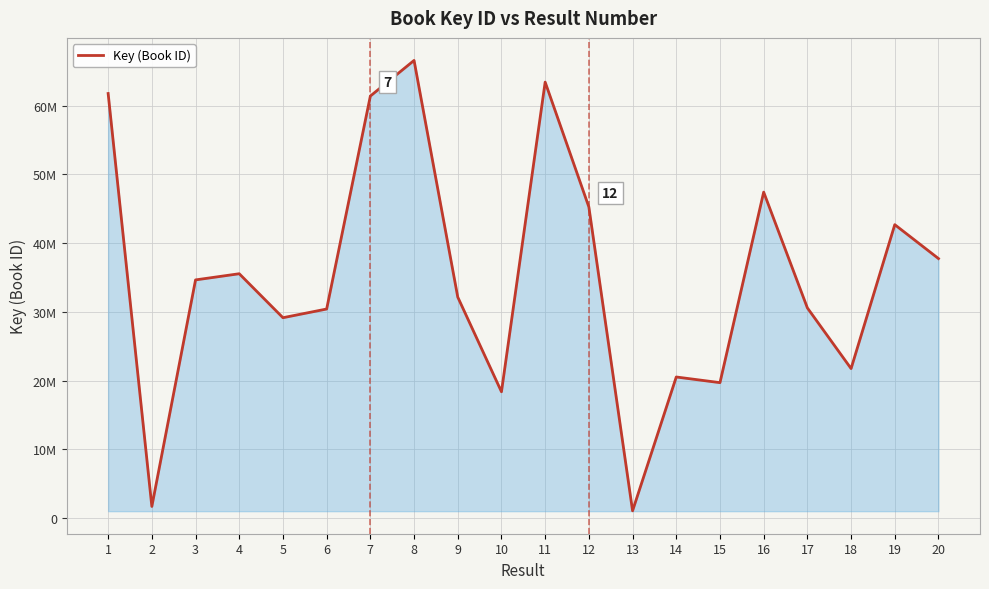

Is this an area chart (filled region under the line)?

Yes